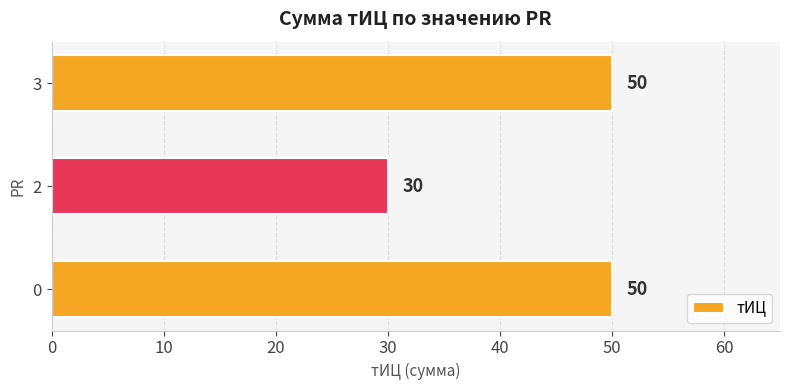

What is the greatest value displayed?

50